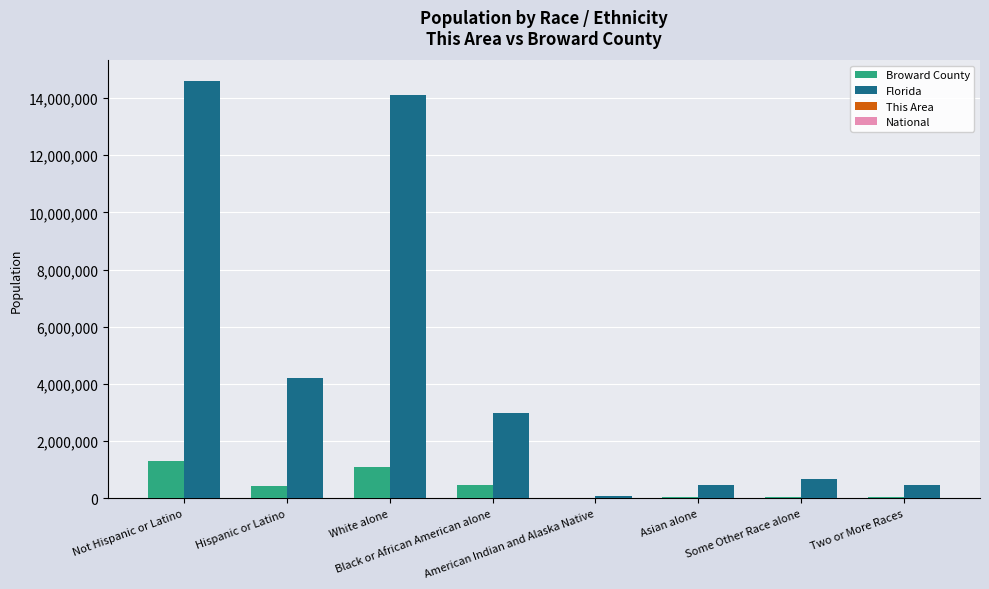

Between White alone and Some Other Race alone, which series saw the biggest shift?

Florida